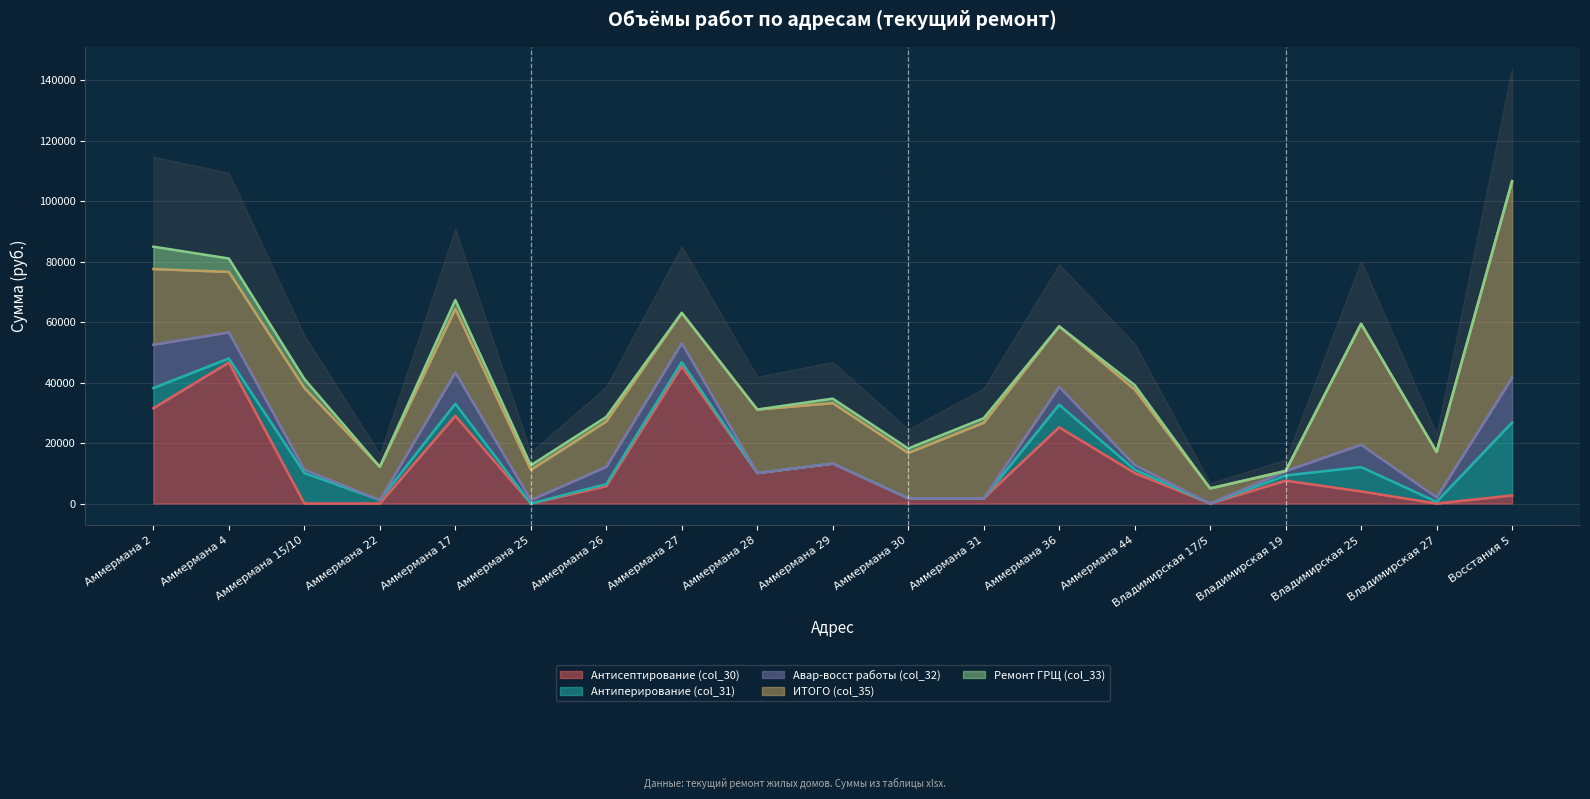

What is the highest value of the Антисептирование (col_30) series?

46664.4